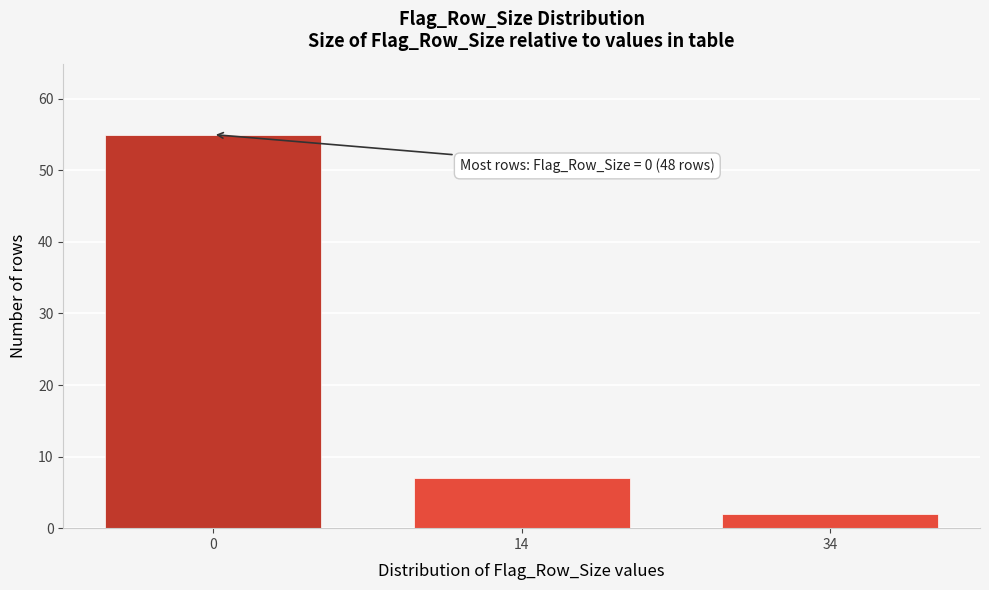

Reading left to right, extract all data points from this chart.

55	7	2